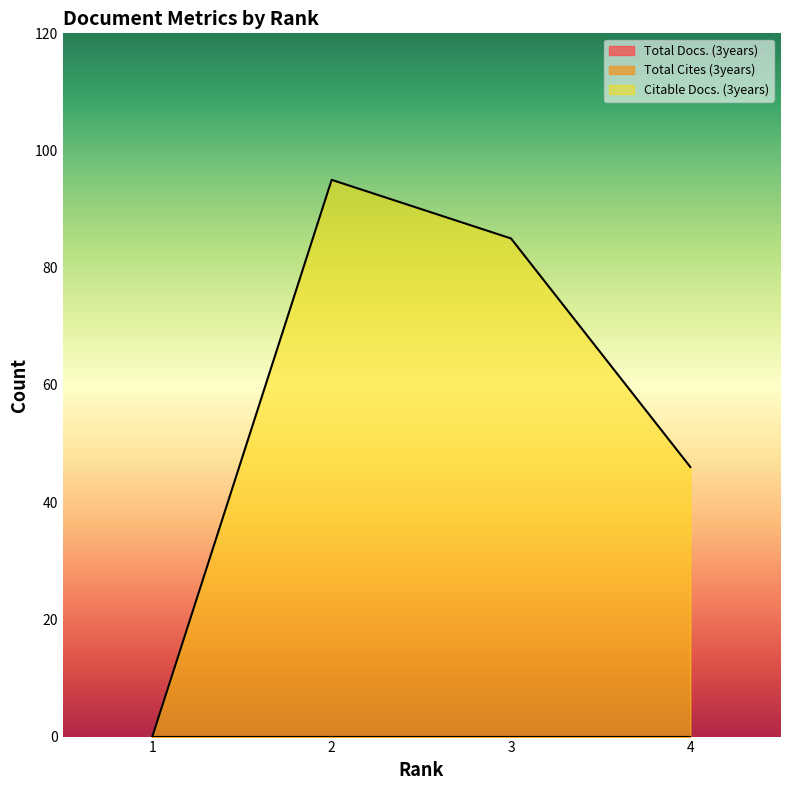

What is the total value across all series at 4?

46